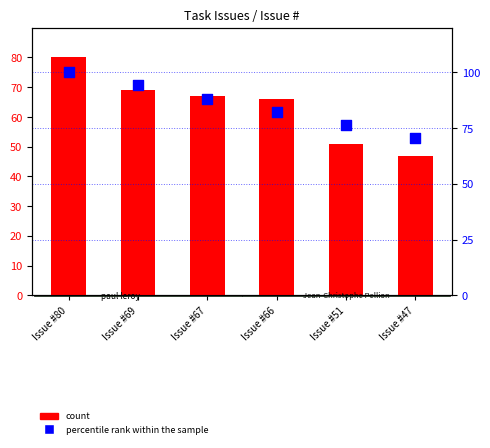

What are all the series names shown in the legend?

count, percentile rank within the sample